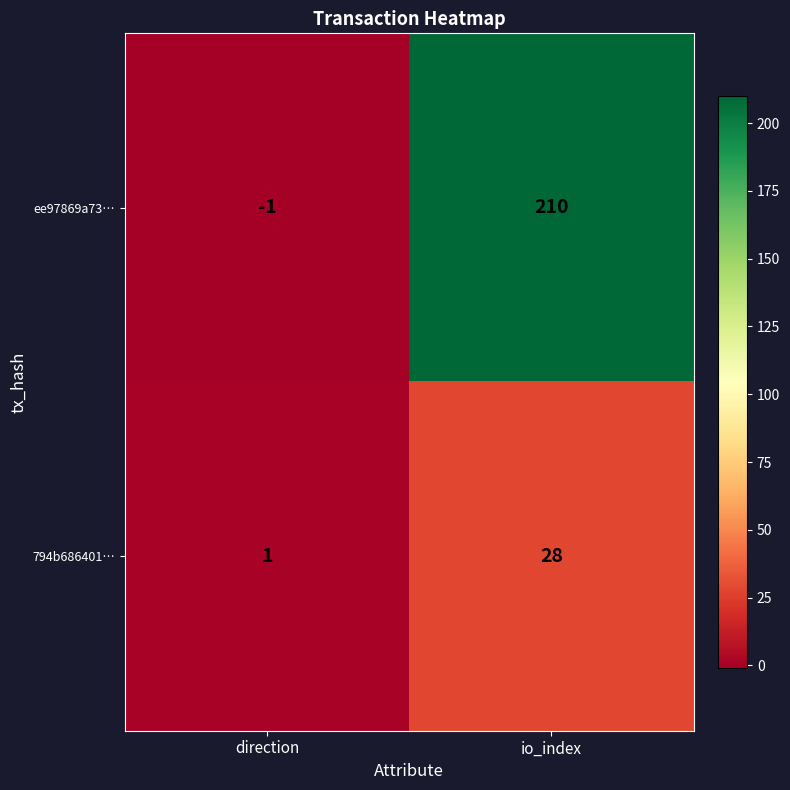

List the series in order of their overall mean, lowest first.

794b686401…, ee97869a73…